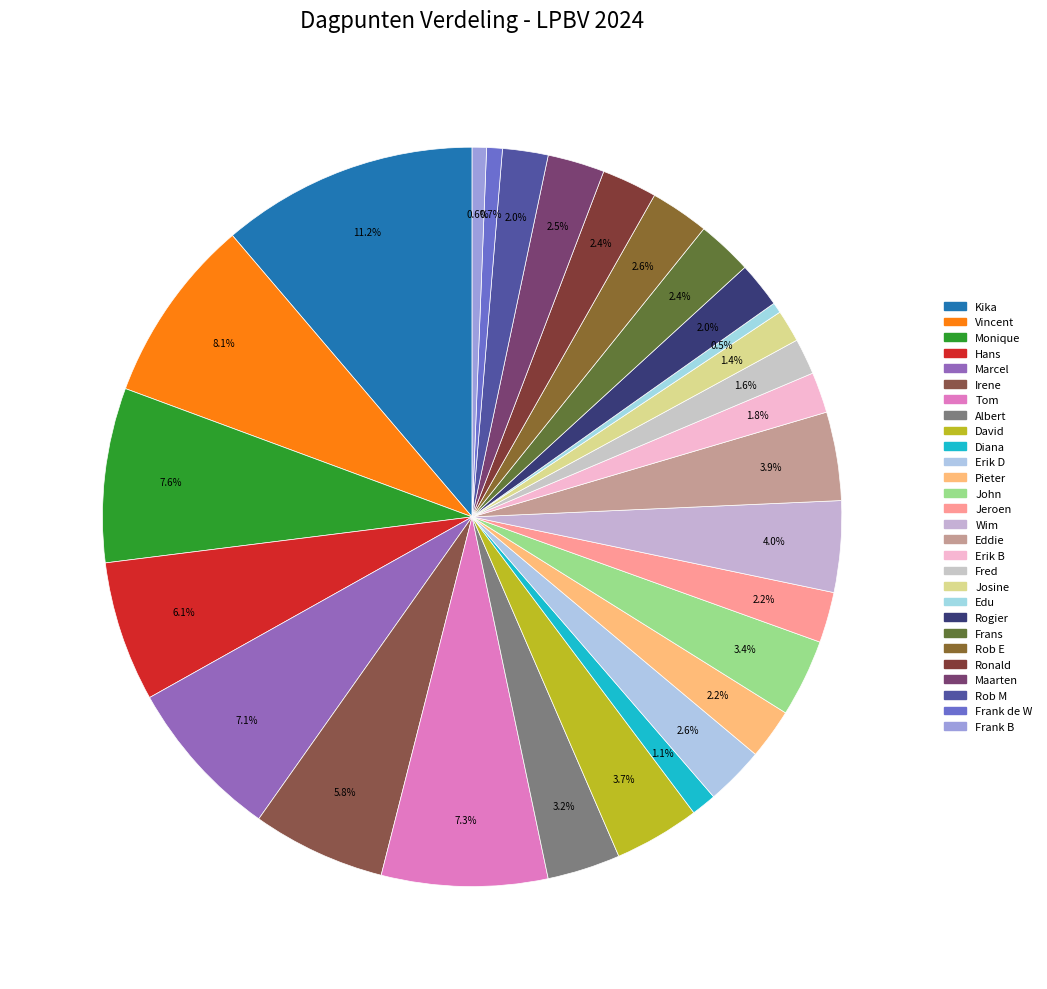

What is the total percentage of Erik D and Diana?

3.7%